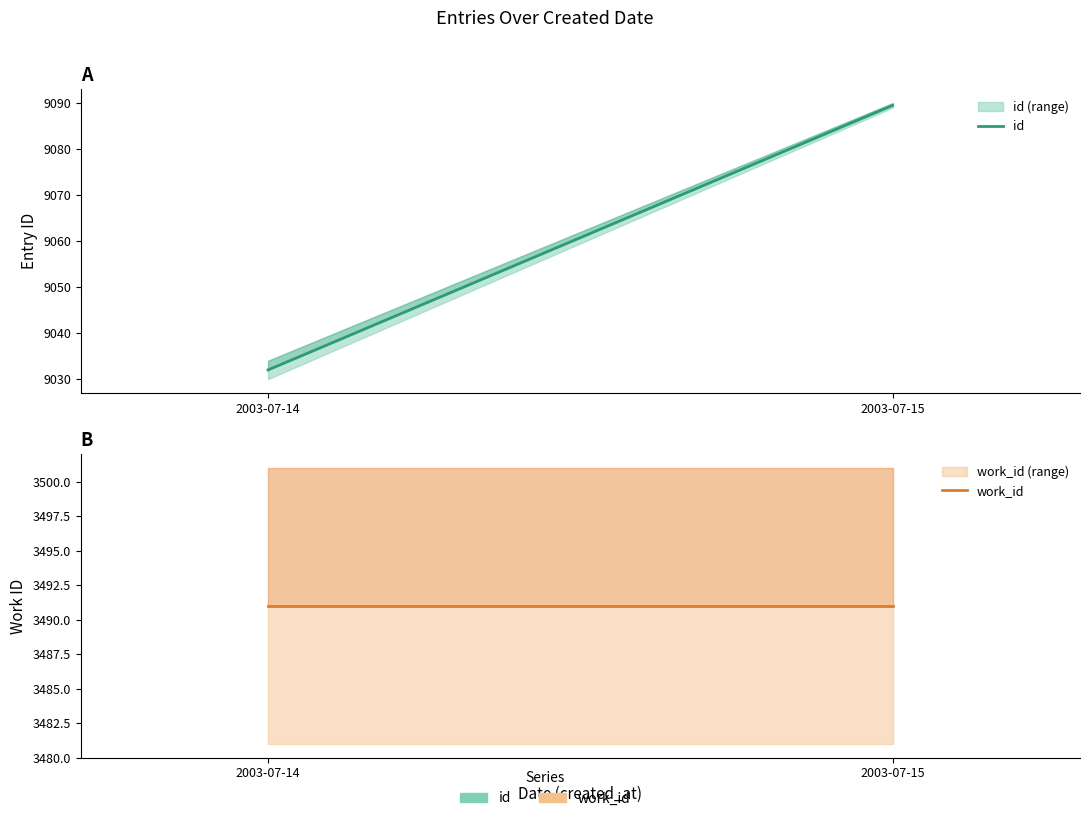

Rank the series by their average value, from highest to lowest.

id, work_id